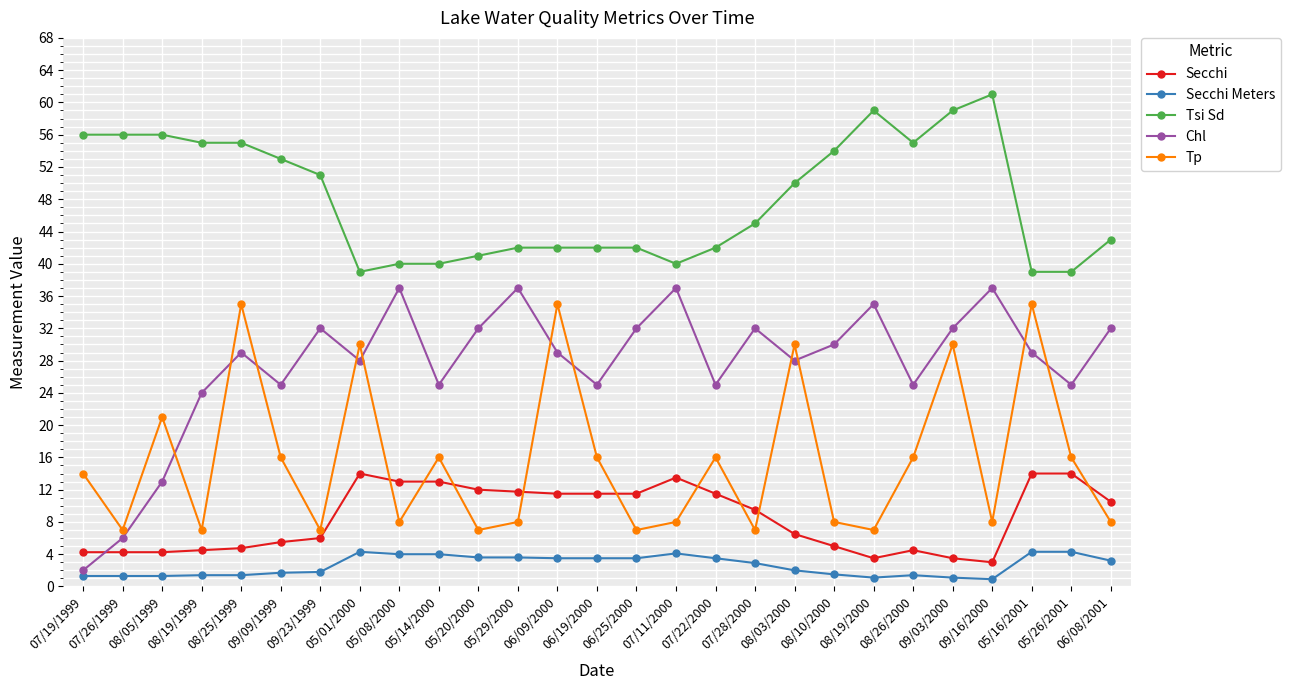

Which category has the highest value across all series?

09/16/2000